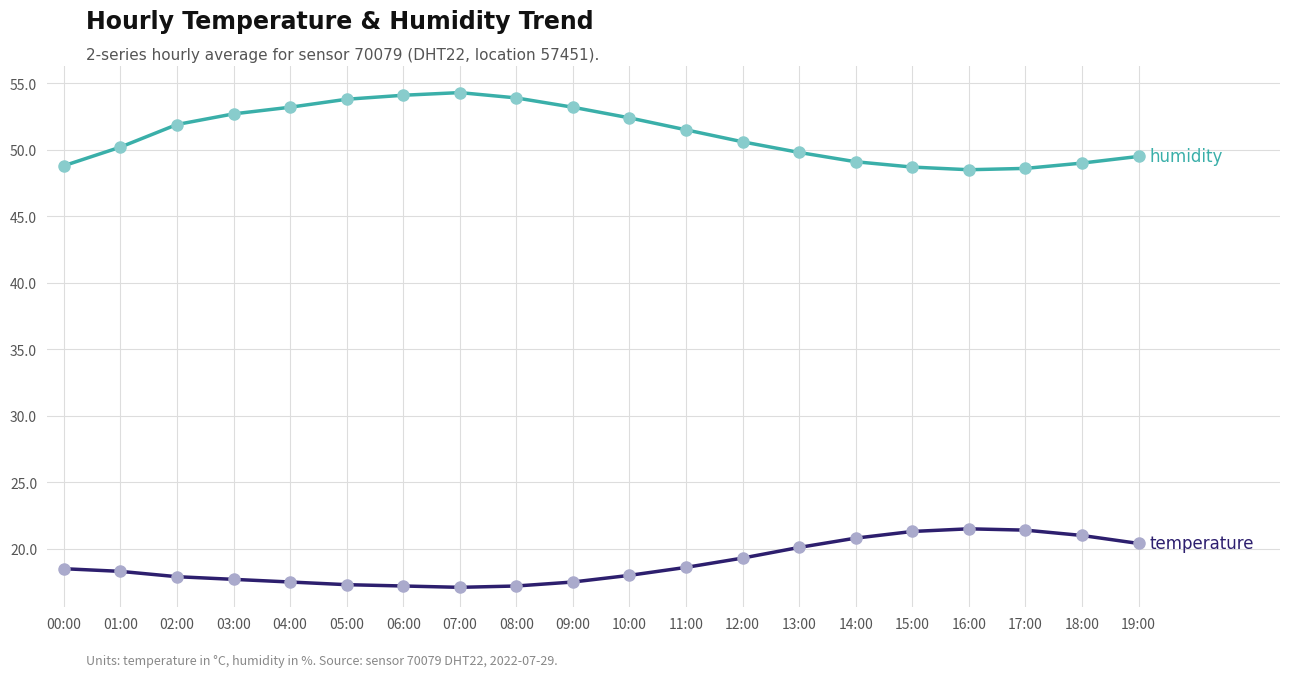

What is the greatest value displayed?

54.3